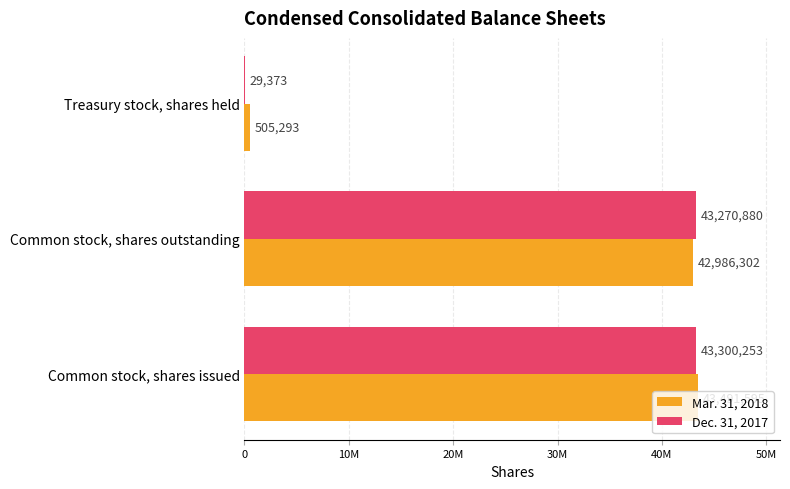

What are all the series names shown in the legend?

Mar. 31, 2018, Dec. 31, 2017